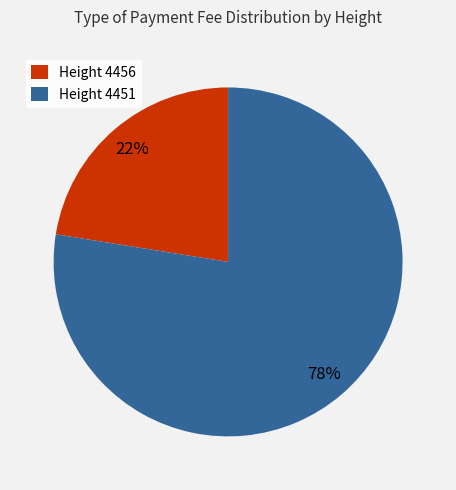

Count the number of slices in the pie.

2